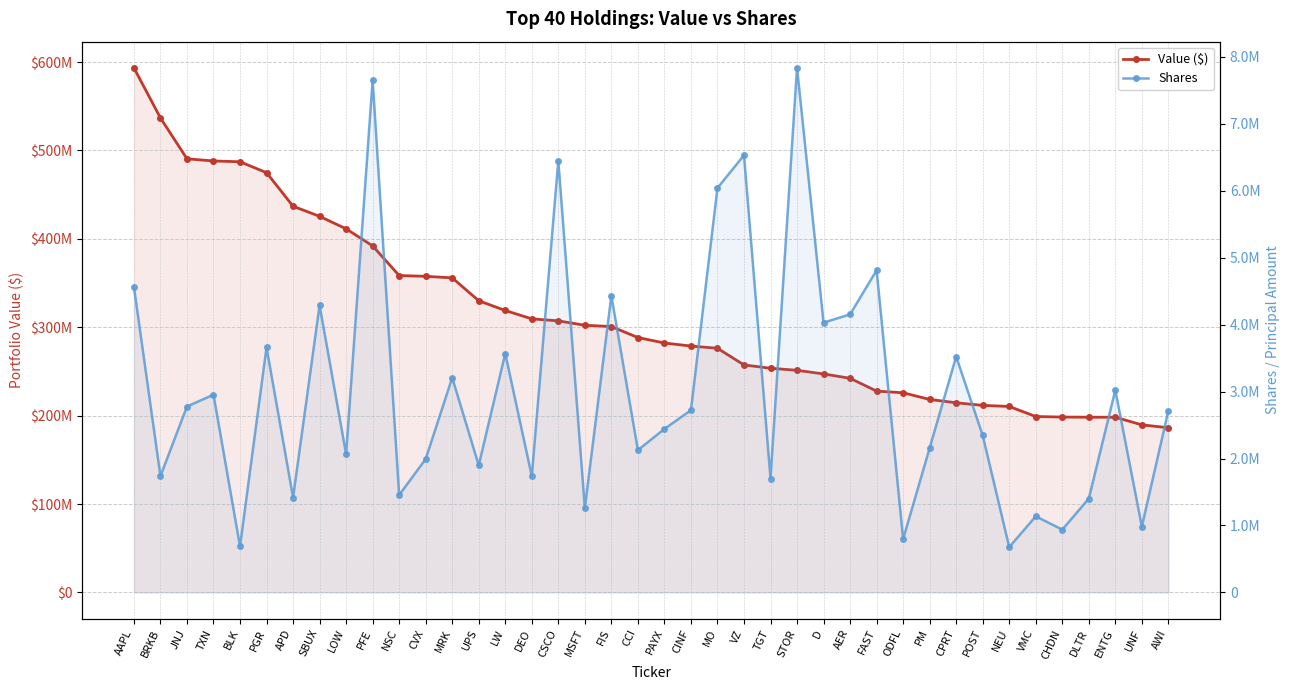

Count the number of data series in this chart.

2